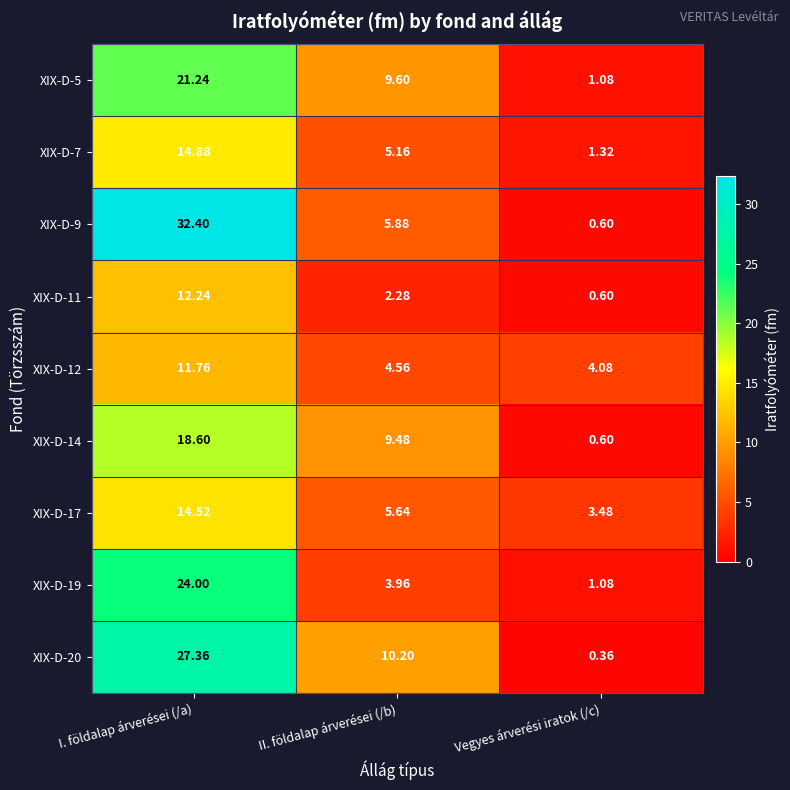

What is the total value across all series at I. földalap árverései (/a)?

177.0